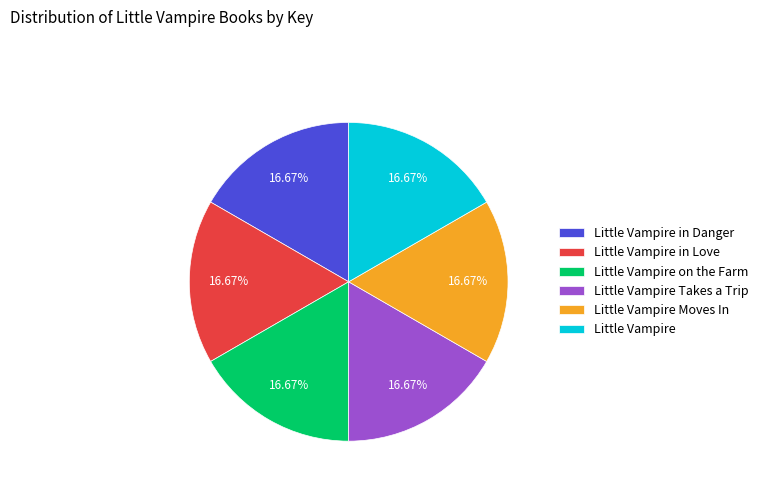

True or false: Little Vampire in Danger accounts for 17% of the total.

True